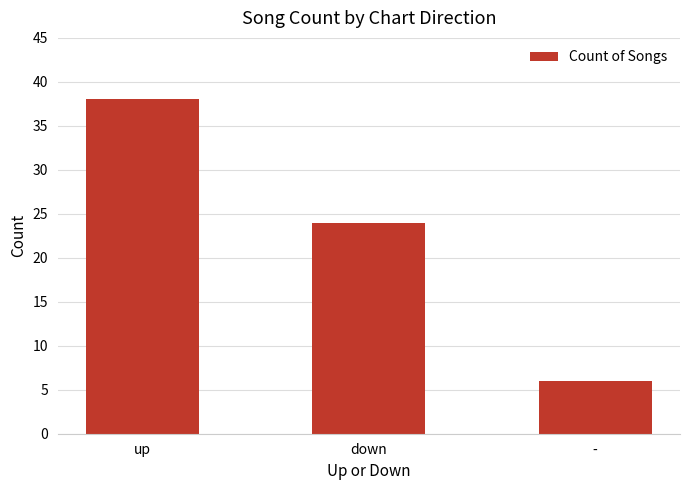

Between down and up, which is larger?

up